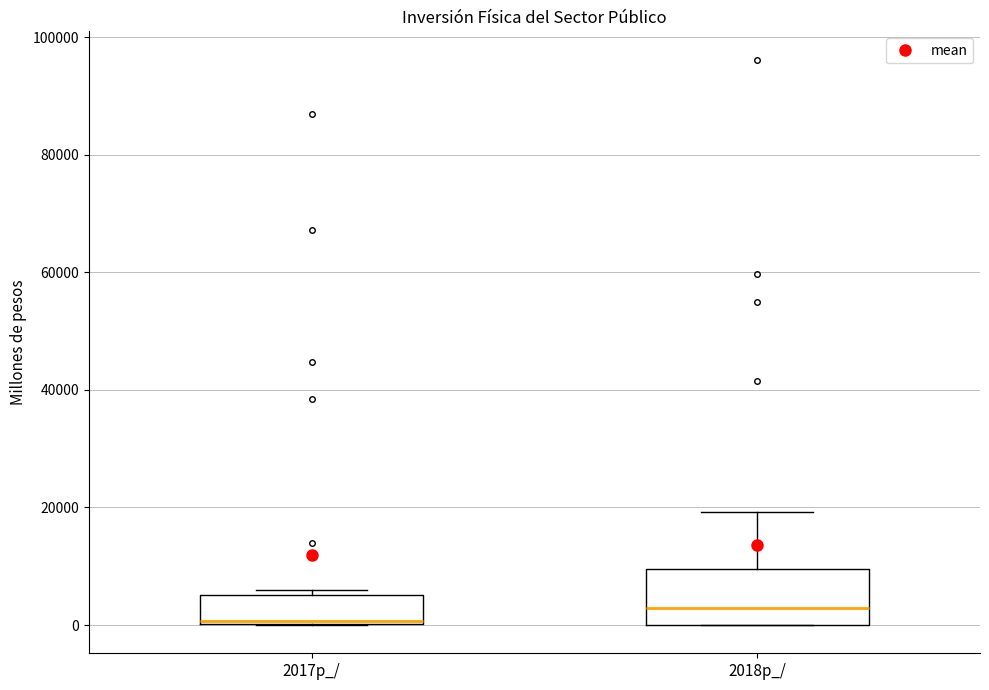

Reading left to right, transcribe this box plot: for each box, give where its median line is, the range the box spans, and where its two whiskers end, as read against the y-axis. The values are not printed on the chart, so give them approximately, as read against the axis.

2017p_/: median 0 (just above the box's lower edge), box 0 to 6000, whiskers 0 to 6000 (just above the box's upper edge)
2018p_/: median 2000, box 0 to 10000, whiskers 0 to 20000